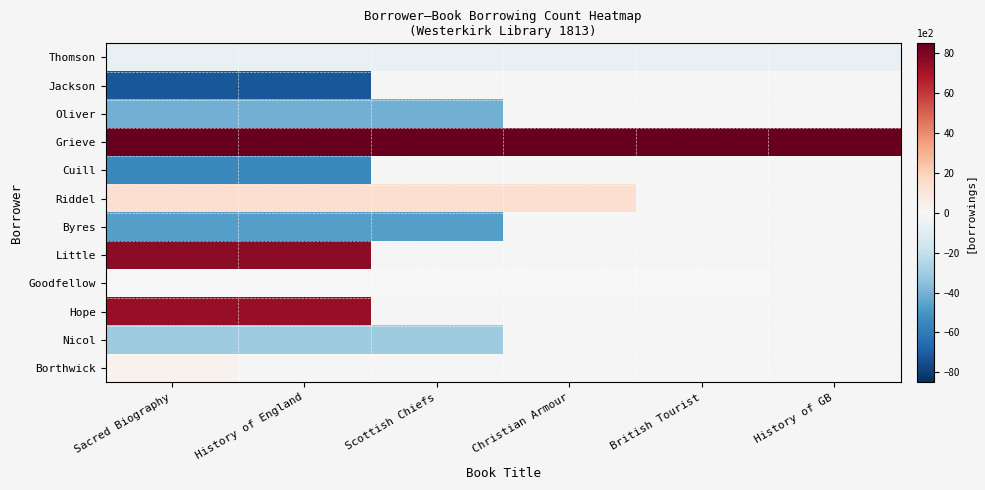

How many series are shown in this chart?

12